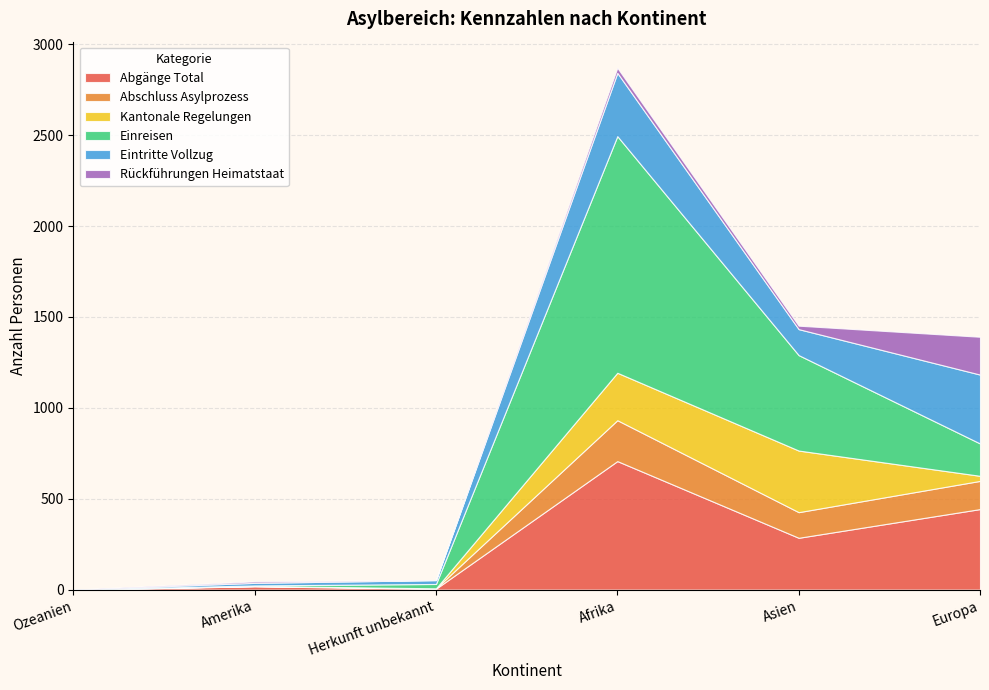

Read the Einreisen value at Asien.

525